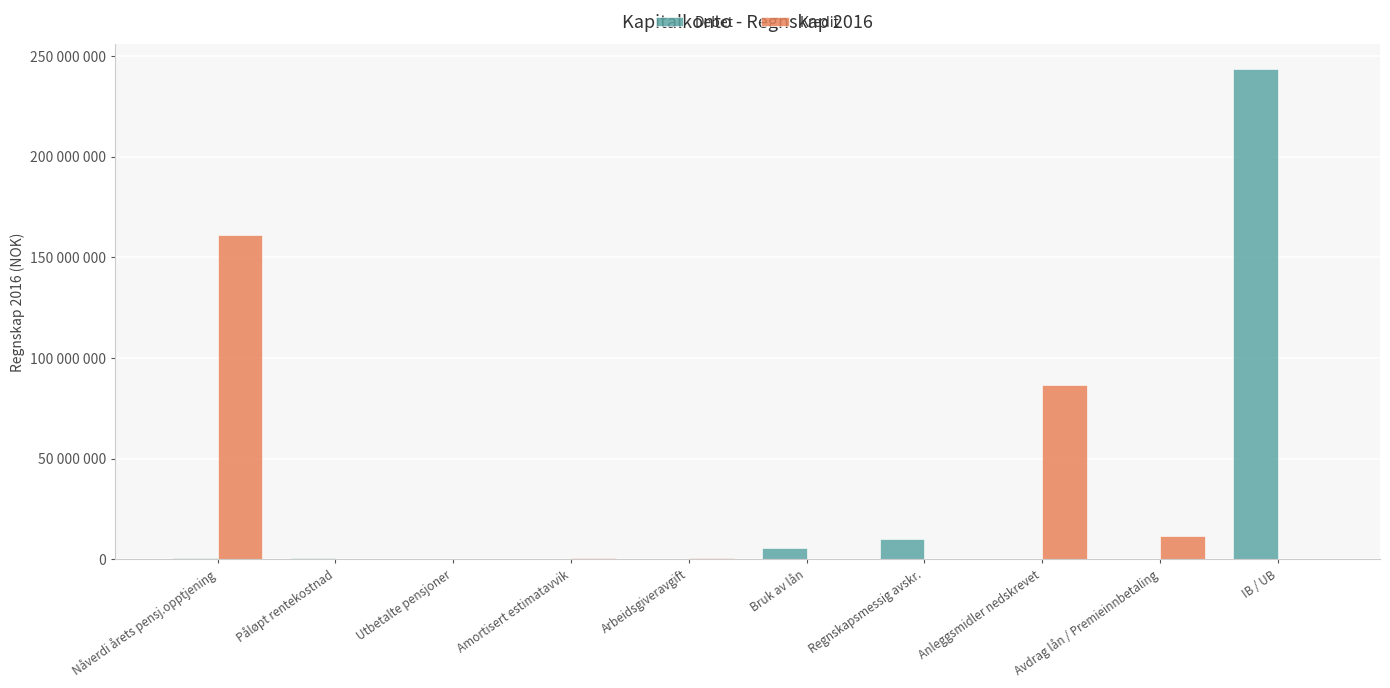

Does the chart contain stacked bars?

No